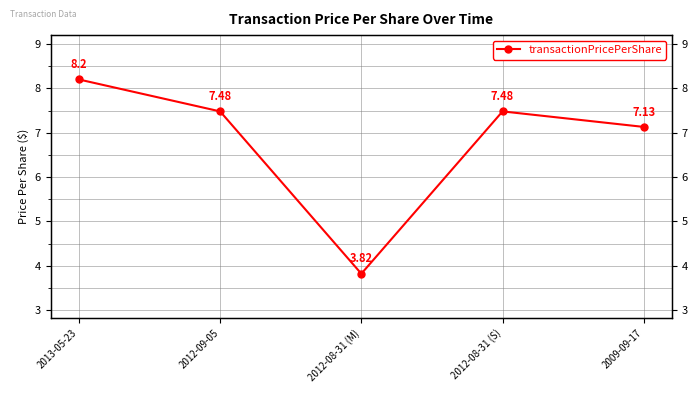

Does the chart display data point markers on the line(s)?

Yes